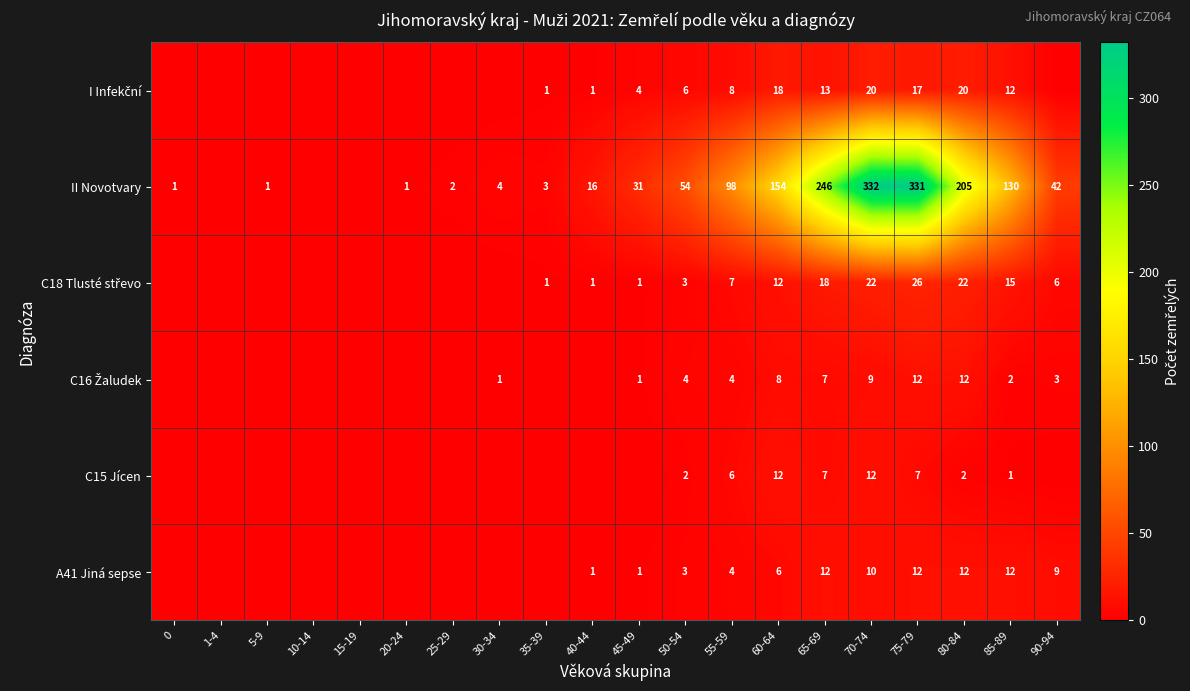

The value of II Novotvary at 60-64 is 204. True or false?

False